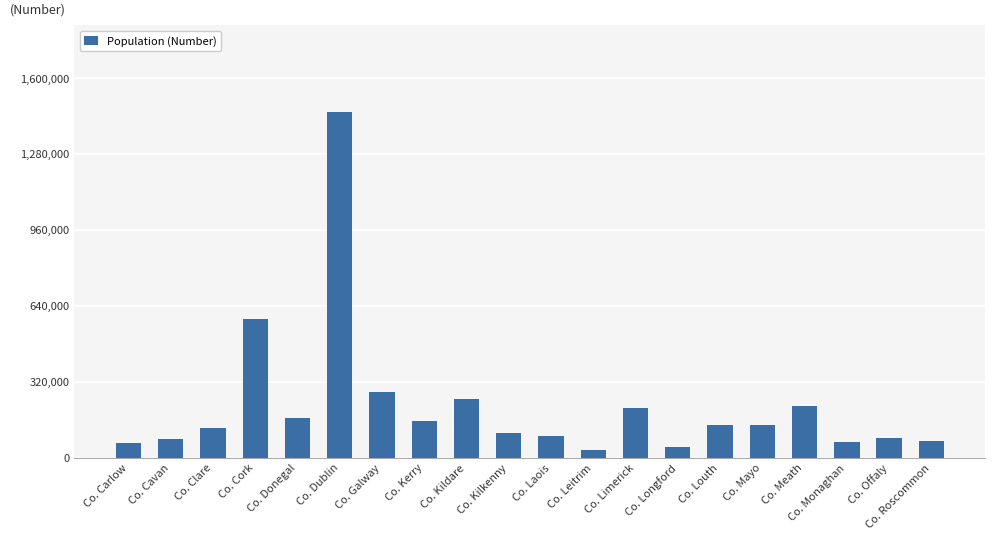

How many bars are there in total?

20